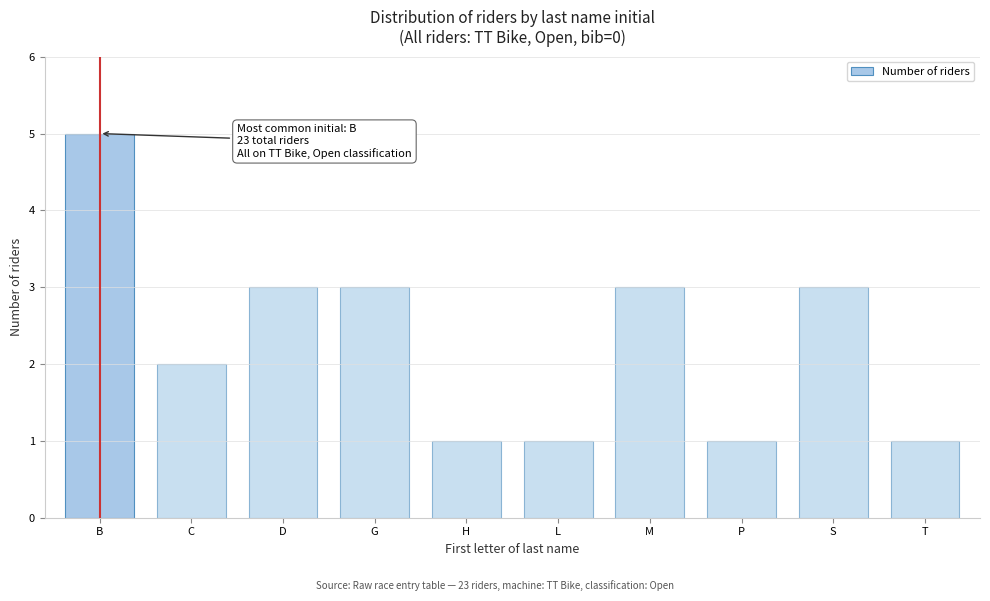

Reading right to left, list all the values displayed in this chart.

1	3	1	3	1	1	3	3	2	5